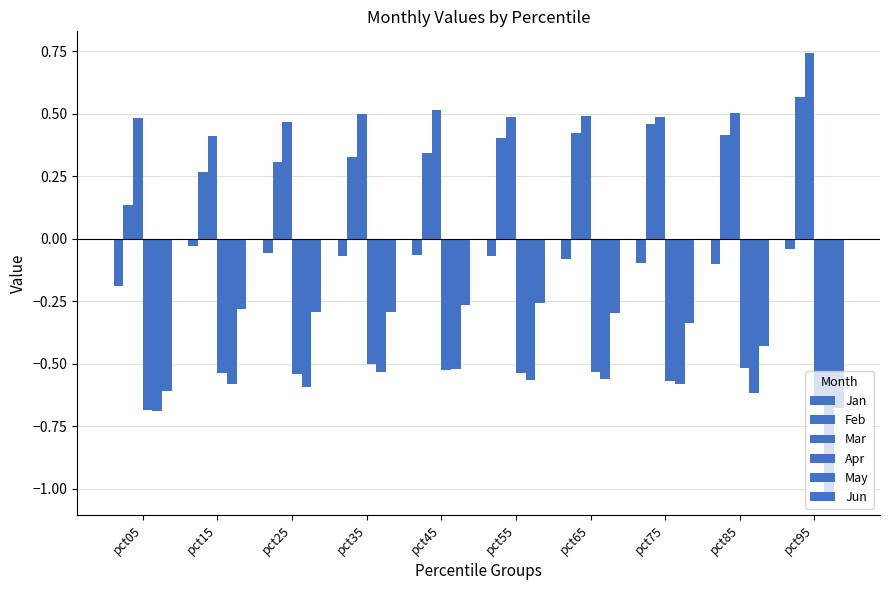

Which series changed the most between pct45 and pct85?

Jun